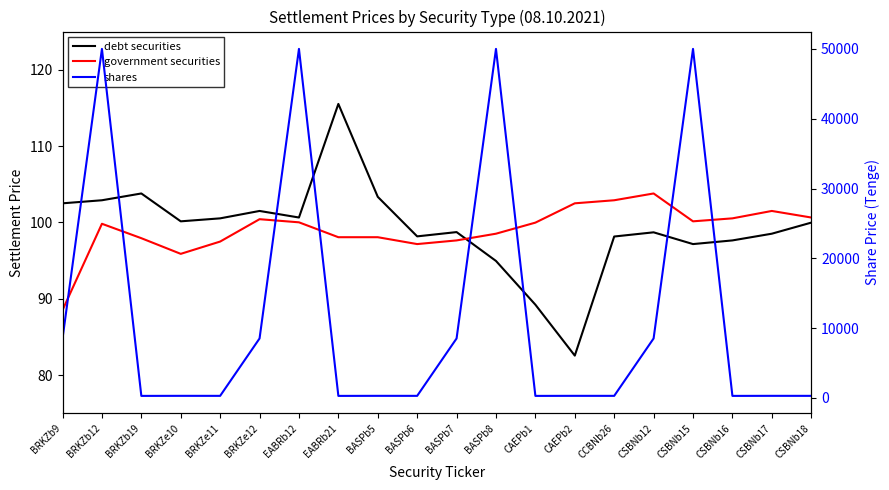

Reading left to right, what are all the values shown in this chart?

debt securities: BRKZb9=102.5	BRKZb12=102.9	BRKZb19=103.8	BRKZe10=100.1	BRKZe11=100.5	BRKZe12=101.5	EABRb12=100.6	EABRb21=115.5	BASPb5=103.3	BASPb6=98.2	BASPb7=98.7	BASPb8=95.0	CAEPb1=89.2	CAEPb2=82.5	CCBNb26=98.2	CSBNb12=98.7	CSBNb15=97.2	CSBNb16=97.6	CSBNb17=98.5	CSBNb18=100.0
government securities: BRKZb9=88.5	BRKZb12=99.8	BRKZb19=97.9	BRKZe10=95.9	BRKZe11=97.5	BRKZe12=100.4	EABRb12=100.0	EABRb21=98.1	BASPb5=98.1	BASPb6=97.2	BASPb7=97.6	BASPb8=98.5	CAEPb1=100.0	CAEPb2=102.5	CCBNb26=102.9	CSBNb12=103.8	CSBNb15=100.1	CSBNb16=100.5	CSBNb17=101.5	CSBNb18=100.6
shares: BRKZb9=8521.9	BRKZb12=50000.0	BRKZb19=294.4	BRKZe10=303.1	BRKZe11=300.4	BRKZe12=8521.9	EABRb12=50000.0	EABRb21=294.4	BASPb5=303.1	BASPb6=300.4	BASPb7=8521.9	BASPb8=50000.0	CAEPb1=294.4	CAEPb2=303.1	CCBNb26=300.4	CSBNb12=8521.9	CSBNb15=50000.0	CSBNb16=294.4	CSBNb17=303.1	CSBNb18=300.4